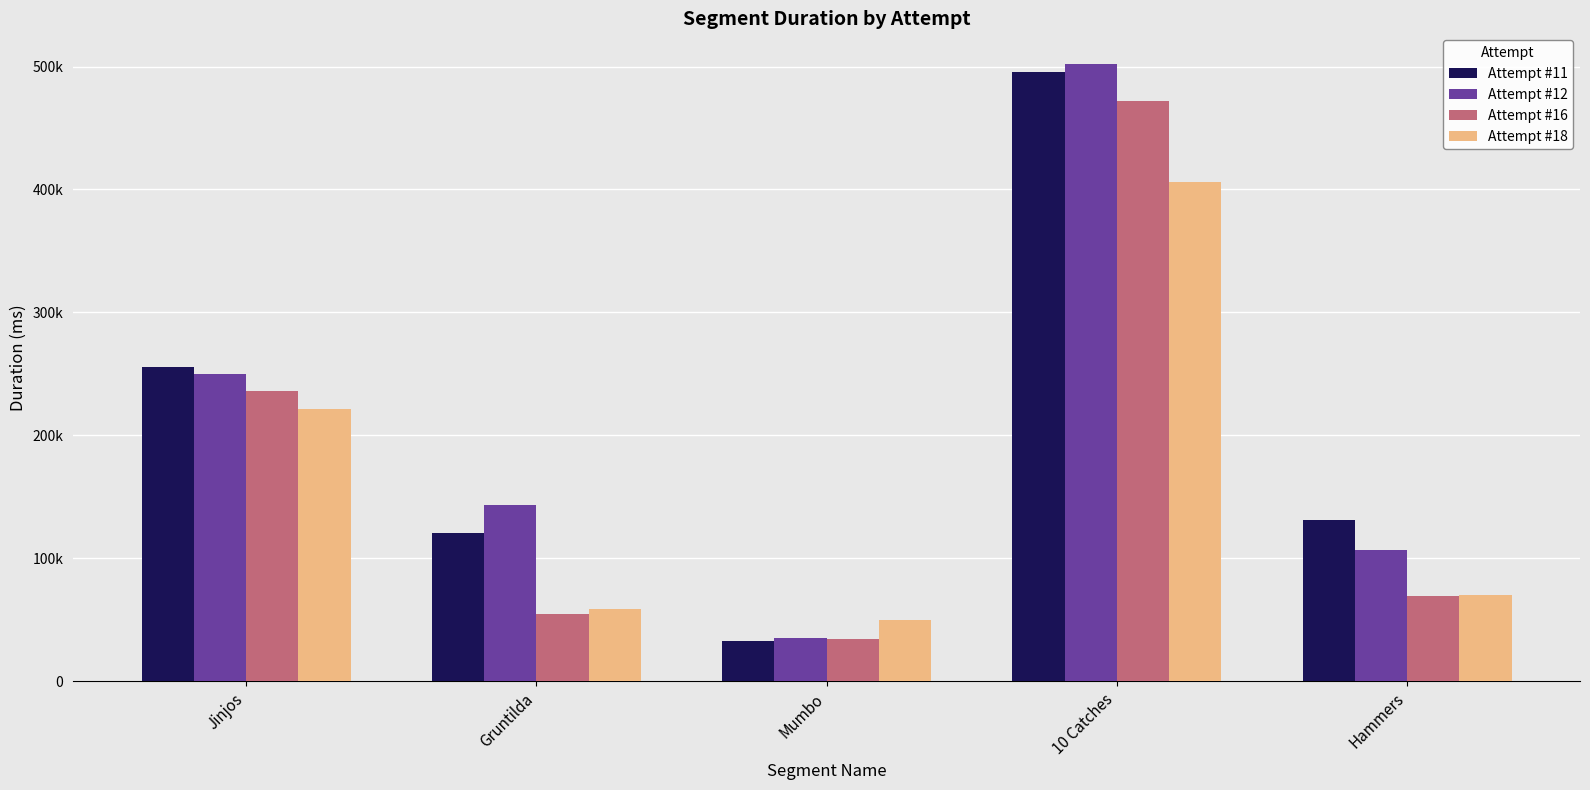

Are the bars grouped side by side (vs. stacked)?

Yes